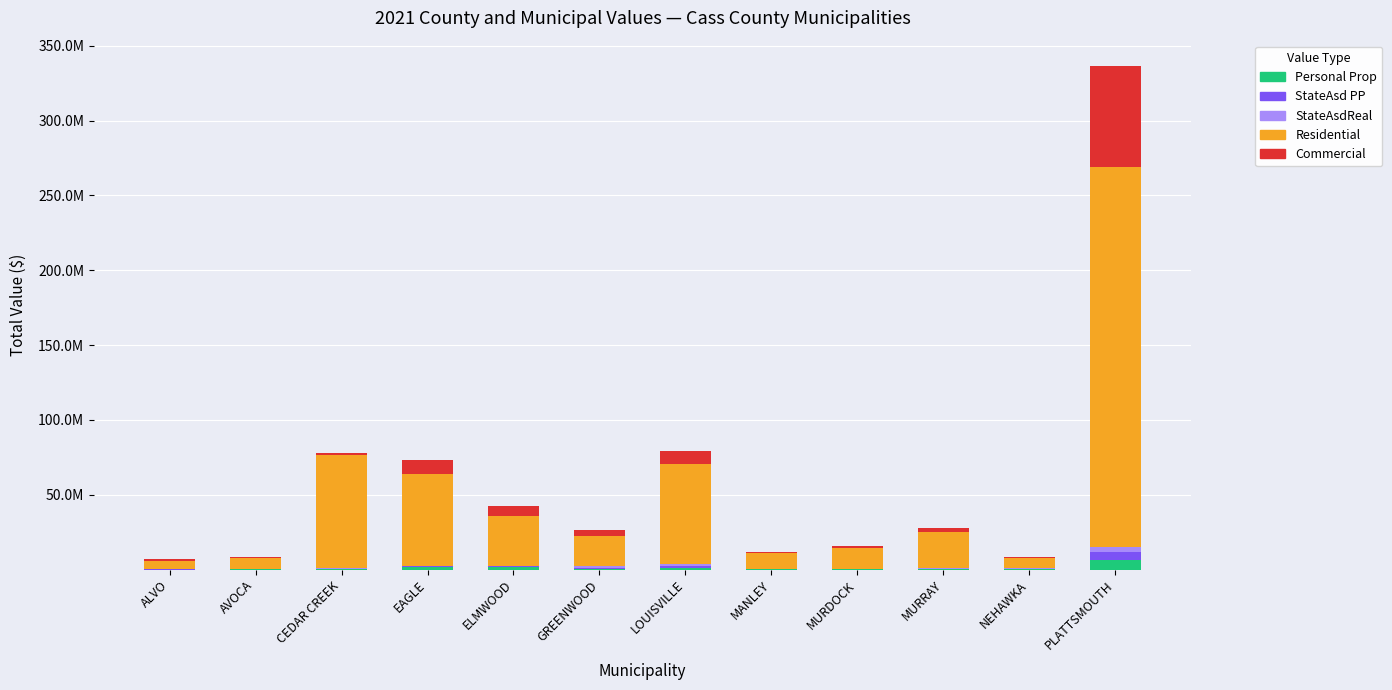

Does the chart contain stacked bars?

Yes